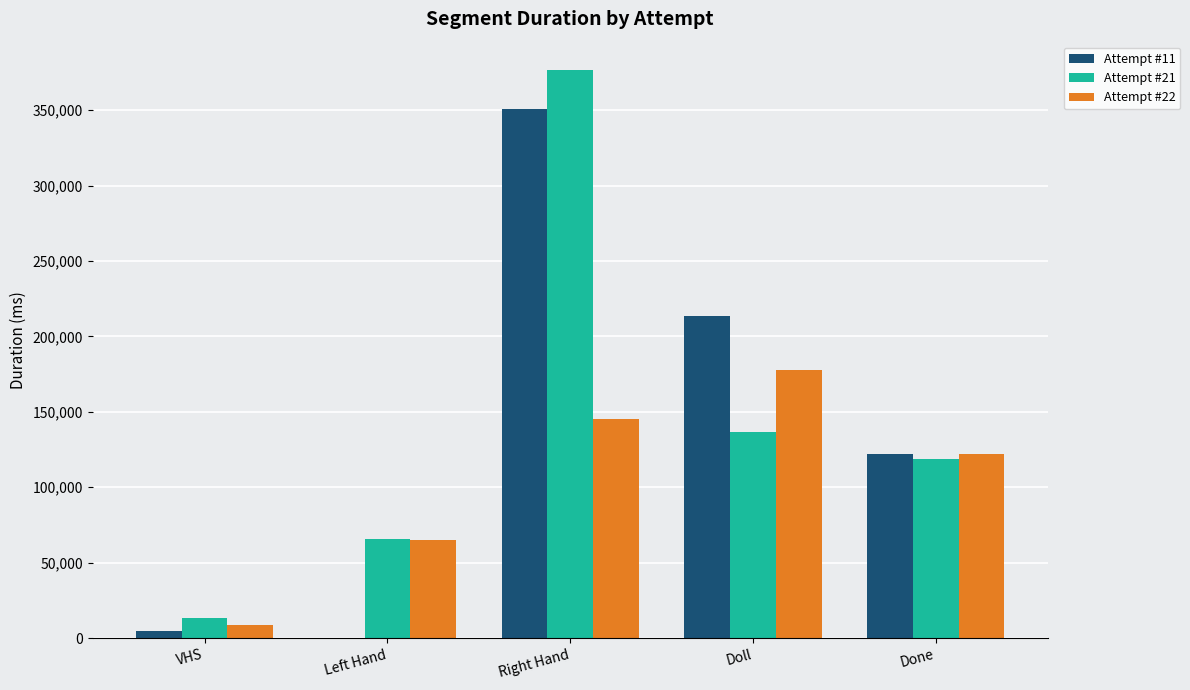

What is the highest value of the Attempt #11 series?

350678